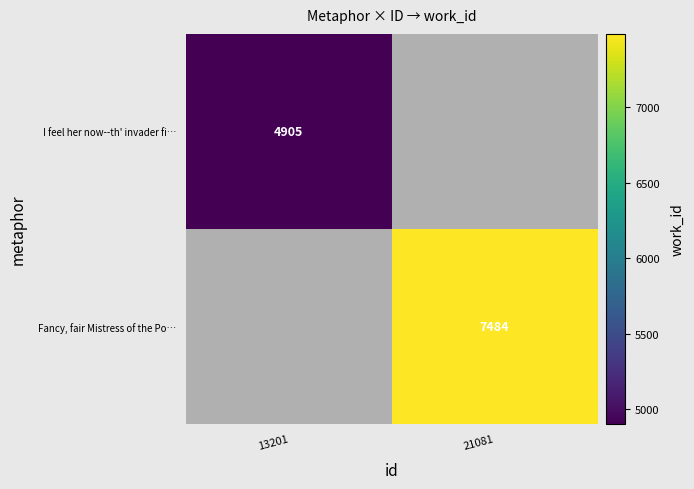

What is the total value across all series at 21081?

7484